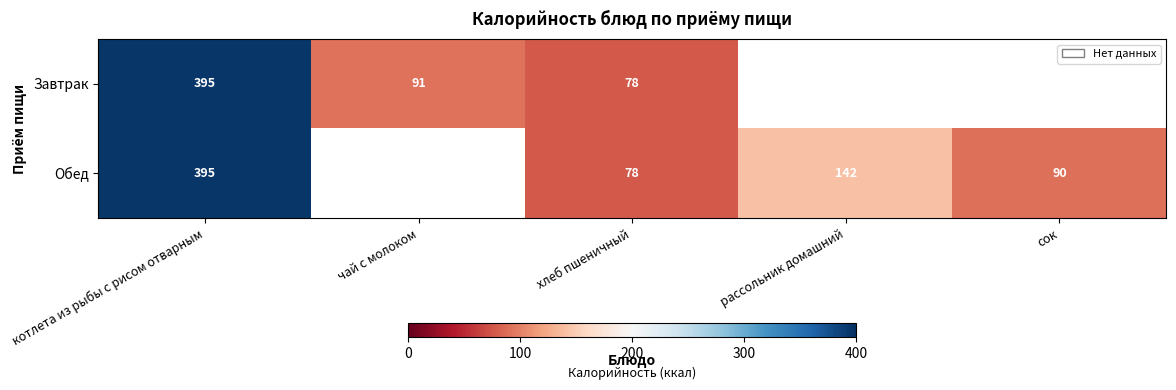

What is the maximum value shown in the chart?

395.0